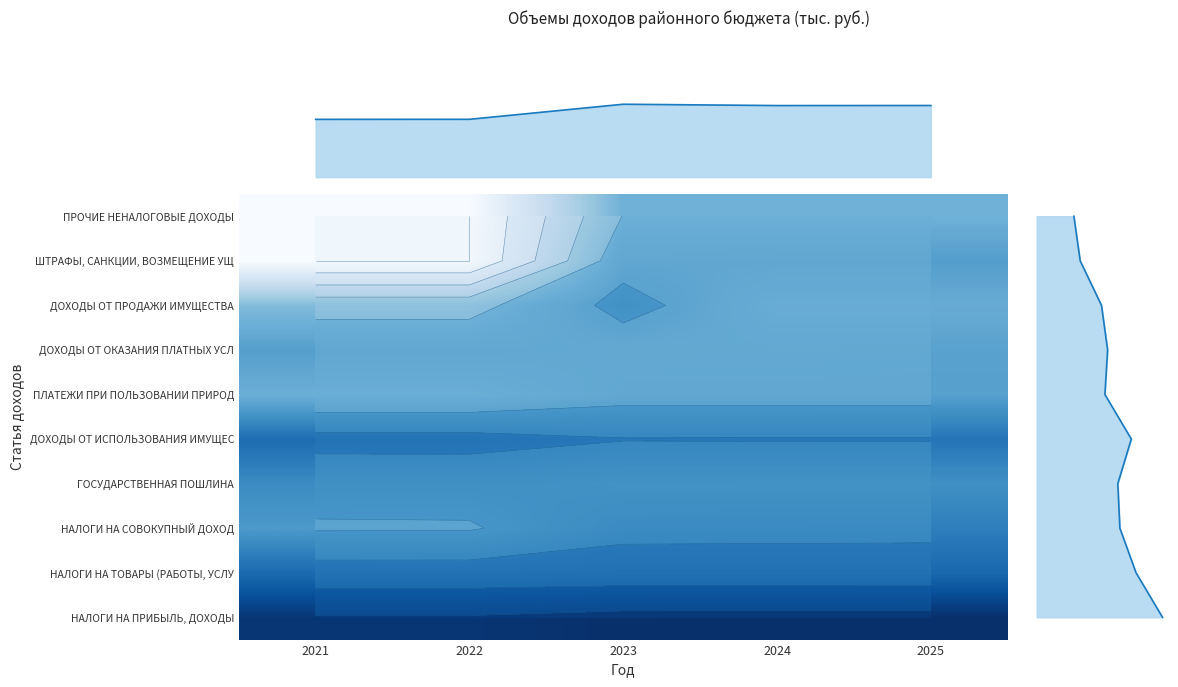

List the labels in order of ДОХОДЫ ОТ ИСПОЛЬЗОВАНИЯ ИМУЩЕС value, smallest first.

2023, 2024, 2025, 2021, 2022